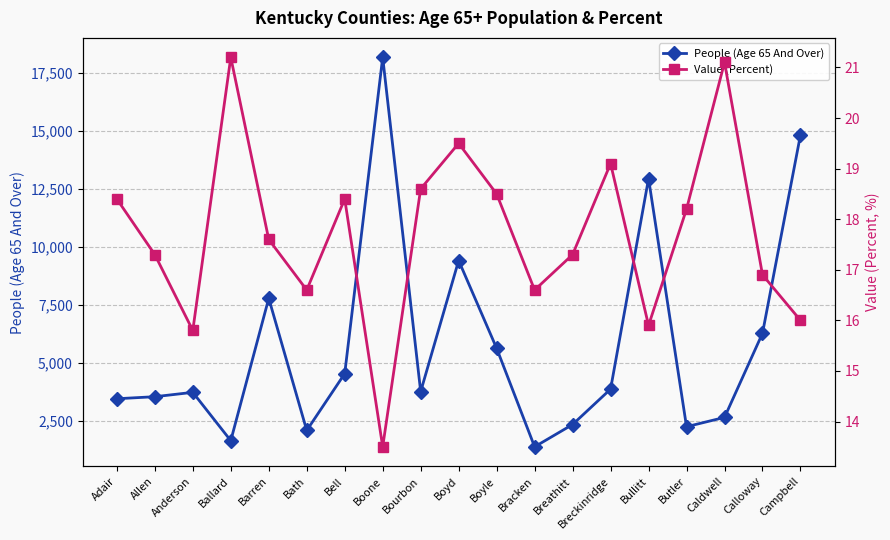

Reading left to right, what are all the values shown in this chart?

People (Age 65 And Over): Adair=3468.0	Allen=3556.0	Anderson=3744.0	Ballard=1660.0	Barren=7797.0	Bath=2101.0	Bell=4551.0	Boone=18186.0	Bourbon=3776.0	Boyd=9427.0	Boyle=5643.0	Bracken=1396.0	Breathitt=2357.0	Breckinridge=3884.0	Bullitt=12959.0	Butler=2262.0	Caldwell=2664.0	Calloway=6290.0	Campbell=14844.0
Value (Percent): Adair=18.4	Allen=17.3	Anderson=15.8	Ballard=21.2	Barren=17.6	Bath=16.6	Bell=18.4	Boone=13.5	Bourbon=18.6	Boyd=19.5	Boyle=18.5	Bracken=16.6	Breathitt=17.3	Breckinridge=19.1	Bullitt=15.9	Butler=18.2	Caldwell=21.1	Calloway=16.9	Campbell=16.0